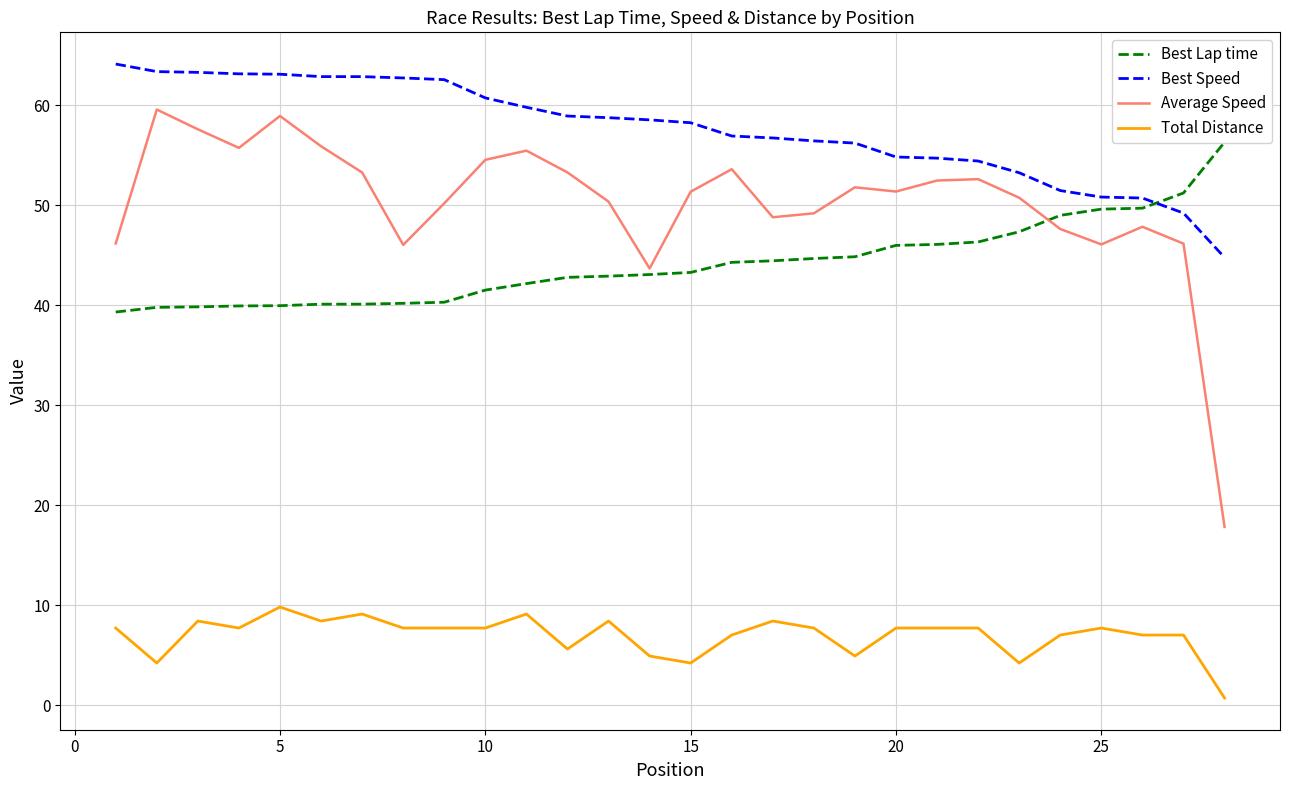

The Total Distance series shows 14.3 at 5. True or false?

False